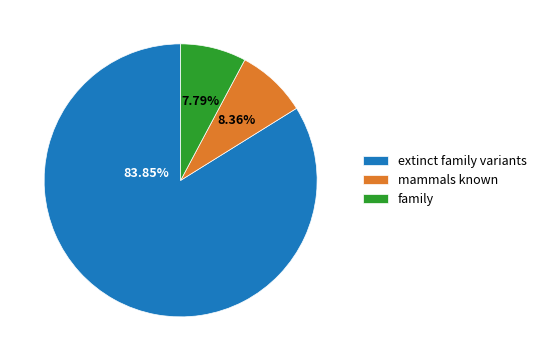

Rank the categories by value from lowest to highest.

family, mammals known, extinct family variants